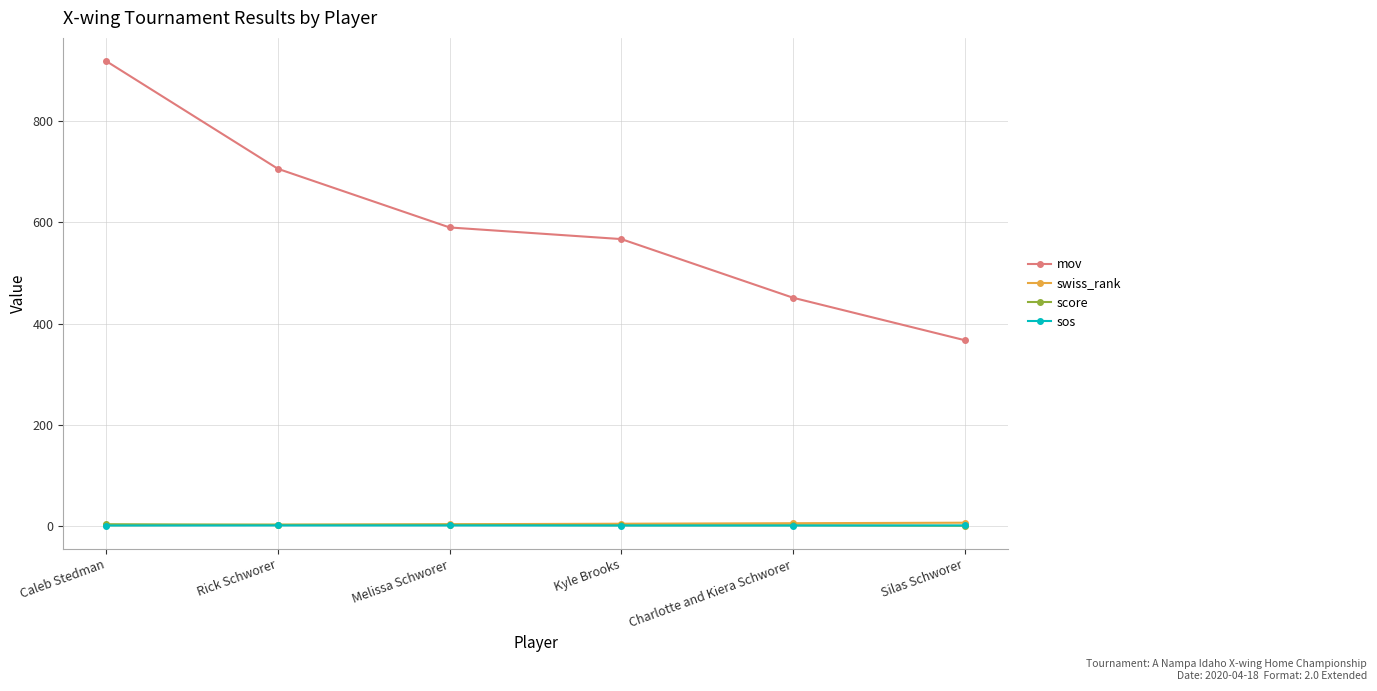

True or false: mov has more than 0 points higher than both neighbors.

False